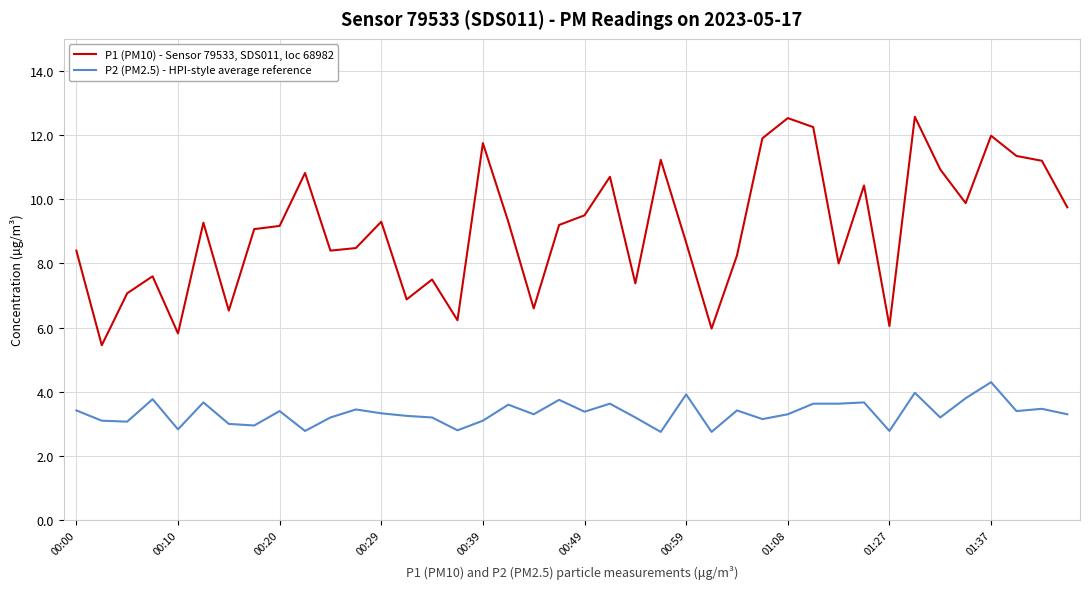

What is the lowest value of the P1 (PM10) - Sensor 79533, SDS011, loc 68982 series?

5.5